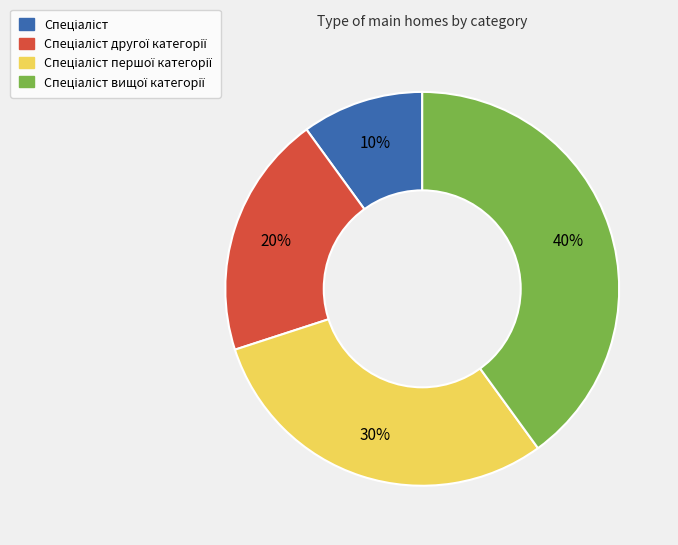

Is there any slice that represents more than half of the pie?

No